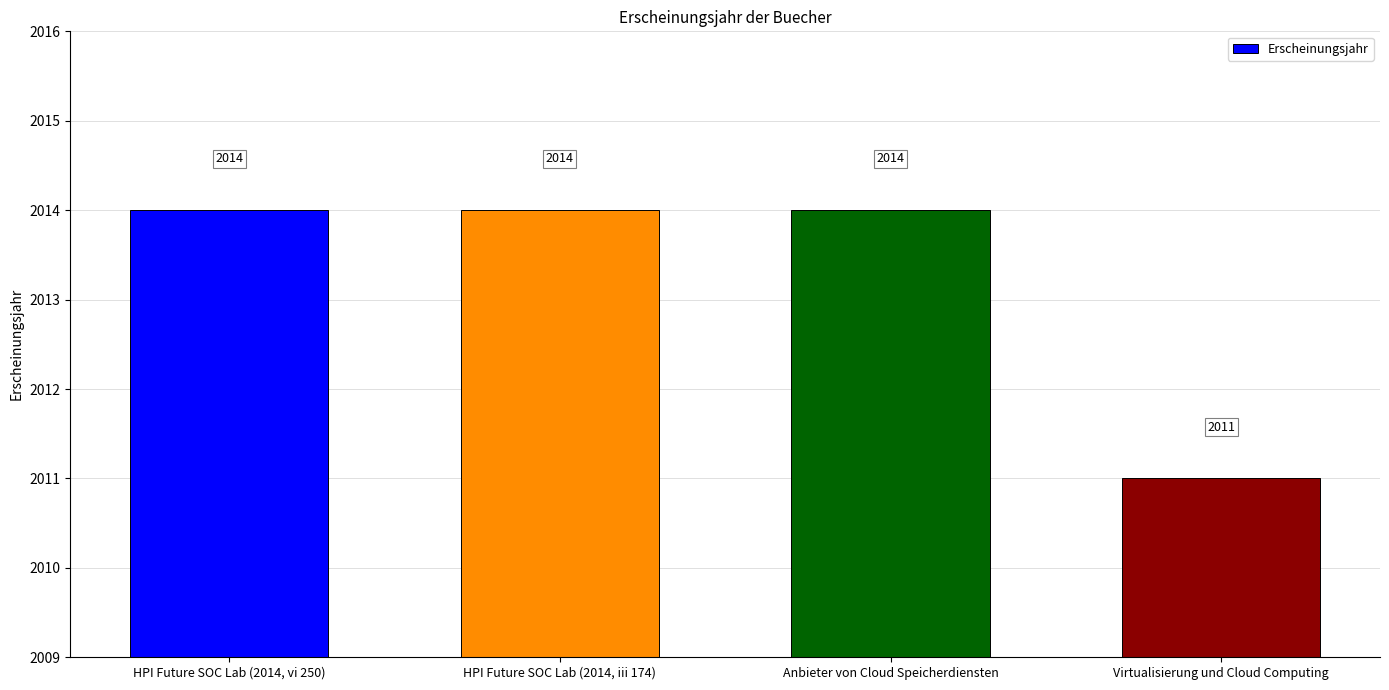

Count the values in the range 2014 to 2015.

3